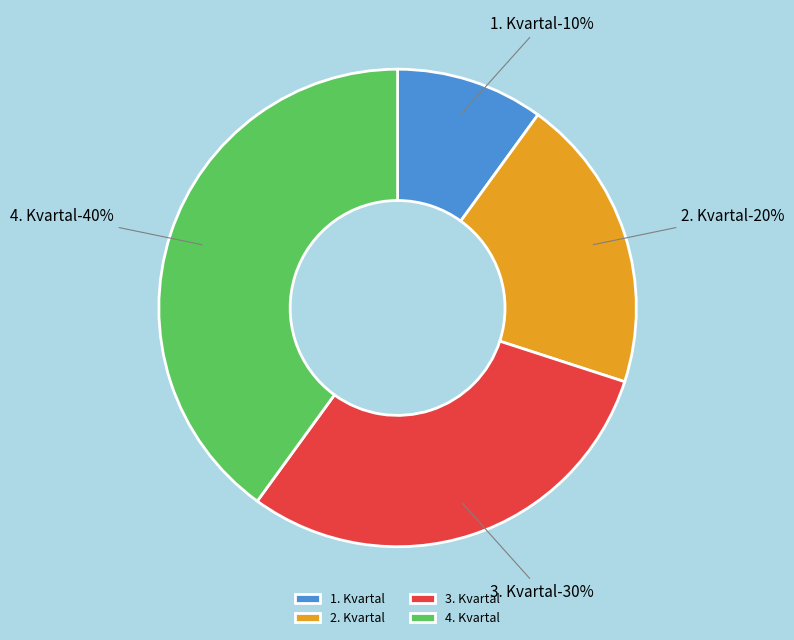

Combined, do 1. Kvartal and 2. Kvartal account for over 50%?

No